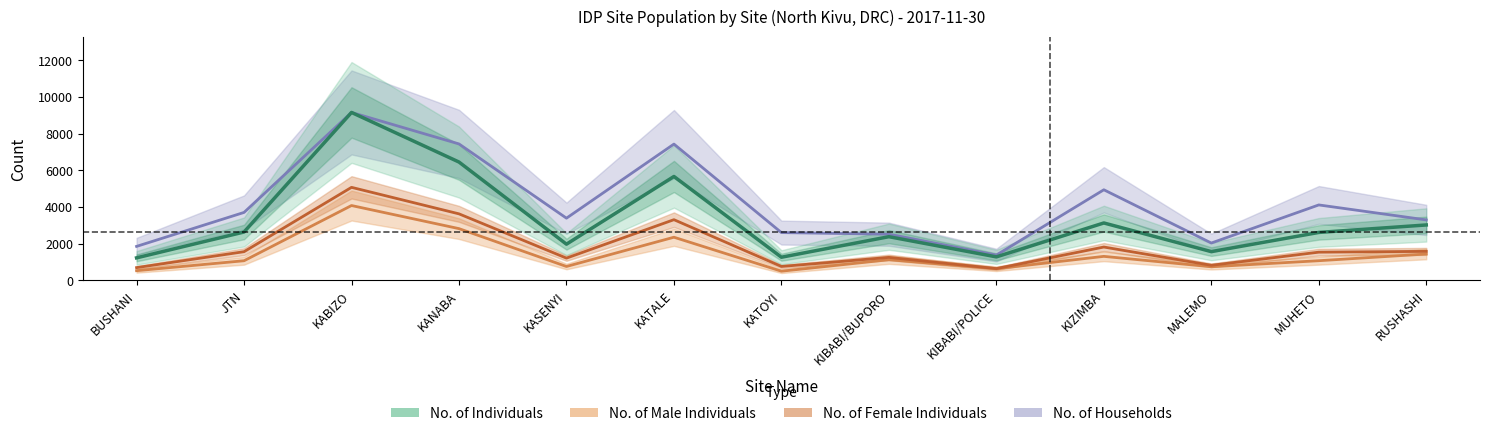

Reading left to right, transcribe all the data shown in this chart.

No. of Households: BUSHANI=1857.2	JTN=3710.0	KABIZO=9164.0	KANABA=7446.0	KASENYI=3396.8	KATALE=7437.3	KATOYI=2609.6	KIBABI/BUPORO=2522.6	KIBABI/POLICE=1383.1	KIZIMBA=4945.2	MALEMO=2039.8	MUHETO=4118.8	RUSHASHI=3301.1
No. of Individuals: BUSHANI=1232.0	JTN=2642.0	KABIZO=9164.0	KANABA=6458.0	KASENYI=1978.0	KATALE=5671.0	KATOYI=1266.0	KIBABI/BUPORO=2386.0	KIBABI/POLICE=1285.0	KIZIMBA=3135.0	MALEMO=1572.0	MUHETO=2618.0	RUSHASHI=3026.0
No. of Male Individuals: BUSHANI=532.0	JTN=1074.0	KABIZO=4086.0	KANABA=2826.0	KASENYI=761.0	KATALE=2357.0	KATOYI=504.0	KIBABI/BUPORO=1130.0	KIBABI/POLICE=639.0	KIZIMBA=1313.0	MALEMO=746.0	MUHETO=1076.0	RUSHASHI=1441.0
No. of Female Individuals: BUSHANI=700.0	JTN=1568.0	KABIZO=5078.0	KANABA=3632.0	KASENYI=1217.0	KATALE=3314.0	KATOYI=762.0	KIBABI/BUPORO=1256.0	KIBABI/POLICE=646.0	KIZIMBA=1822.0	MALEMO=826.0	MUHETO=1542.0	RUSHASHI=1585.0